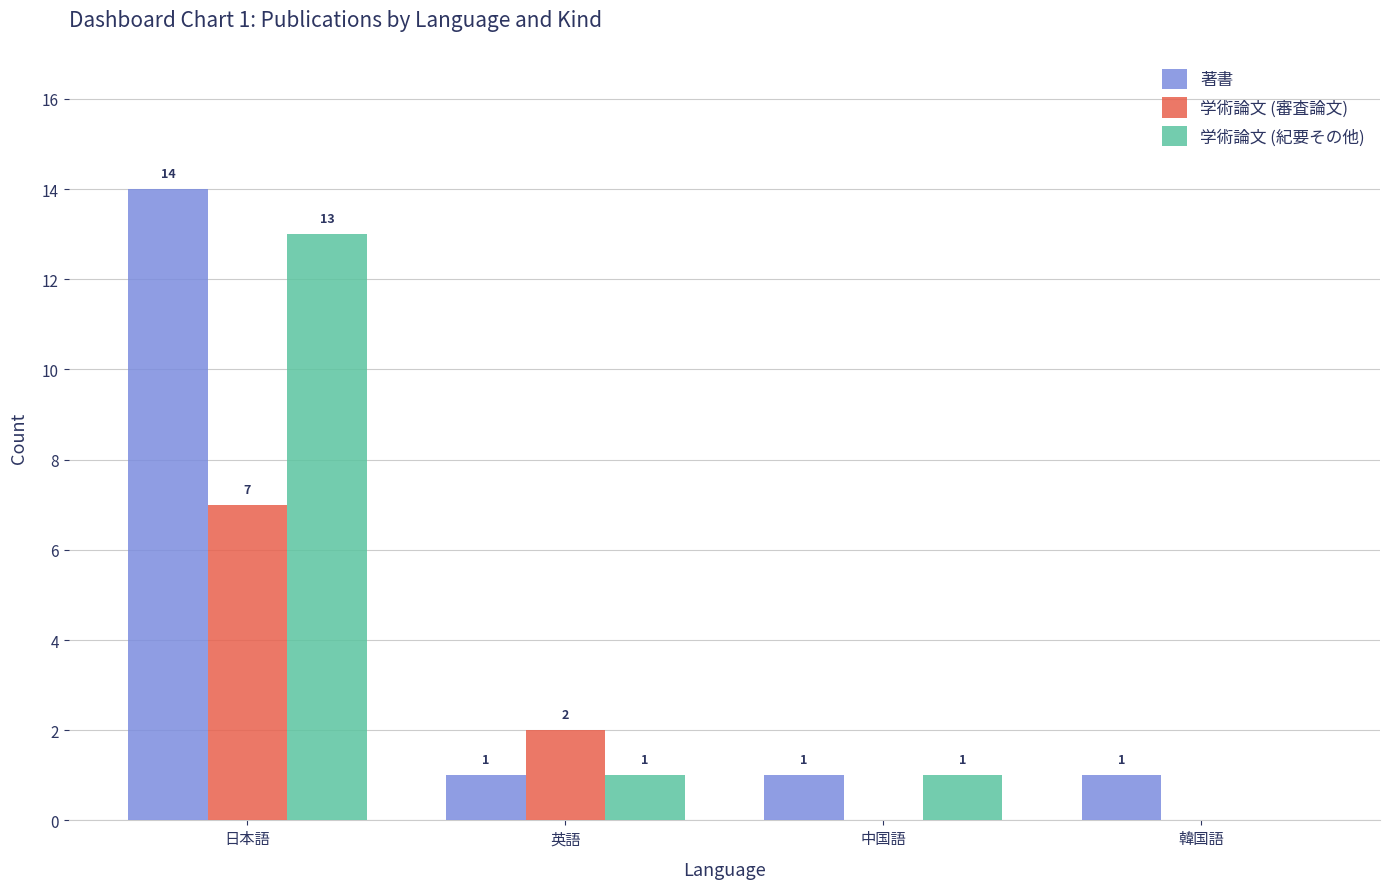

How many distinct data groups are displayed?

3